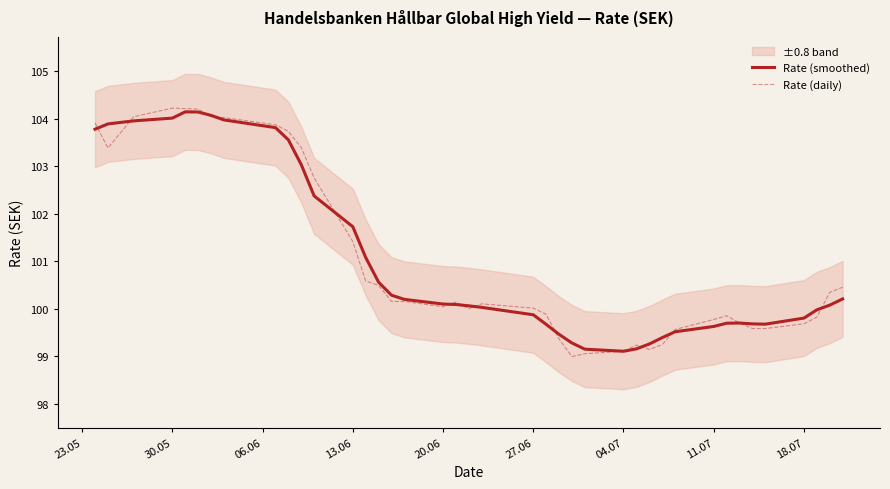

True or false: Rate (smoothed) has a value of 59.7 at 20.06.

False